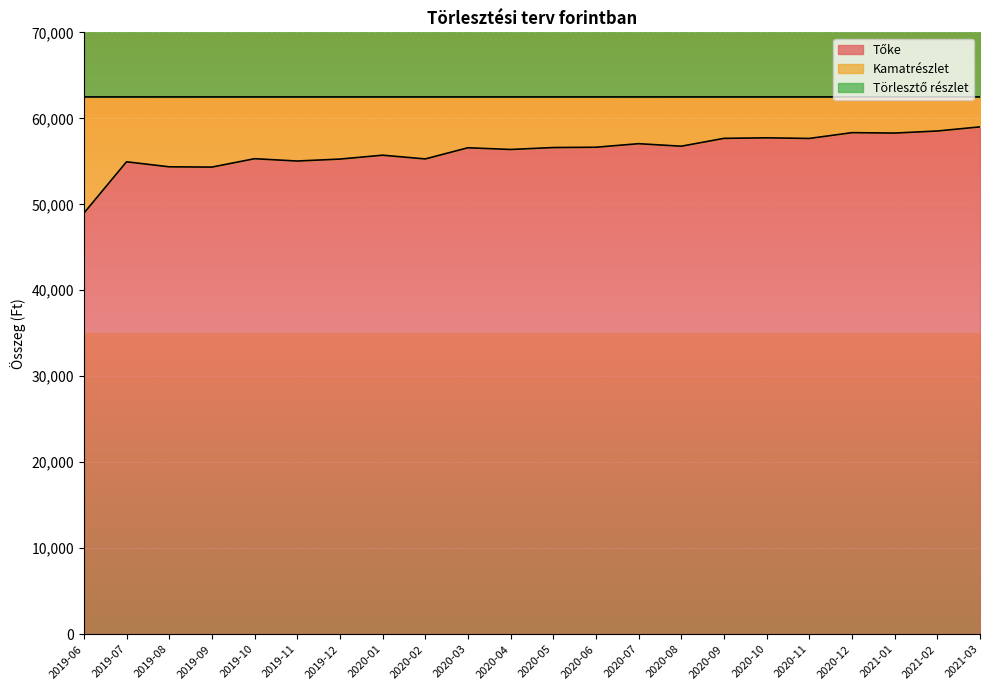

Does the chart display data point markers on the line(s)?

No